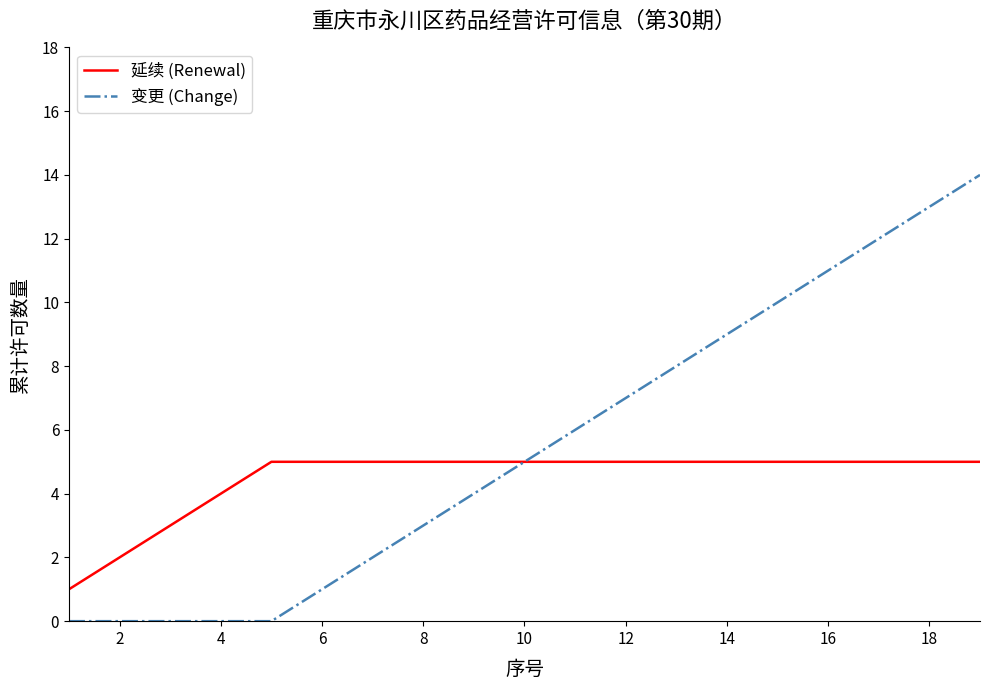

What is the difference between the maximum and minimum values in the 延续 (Renewal) series?

4